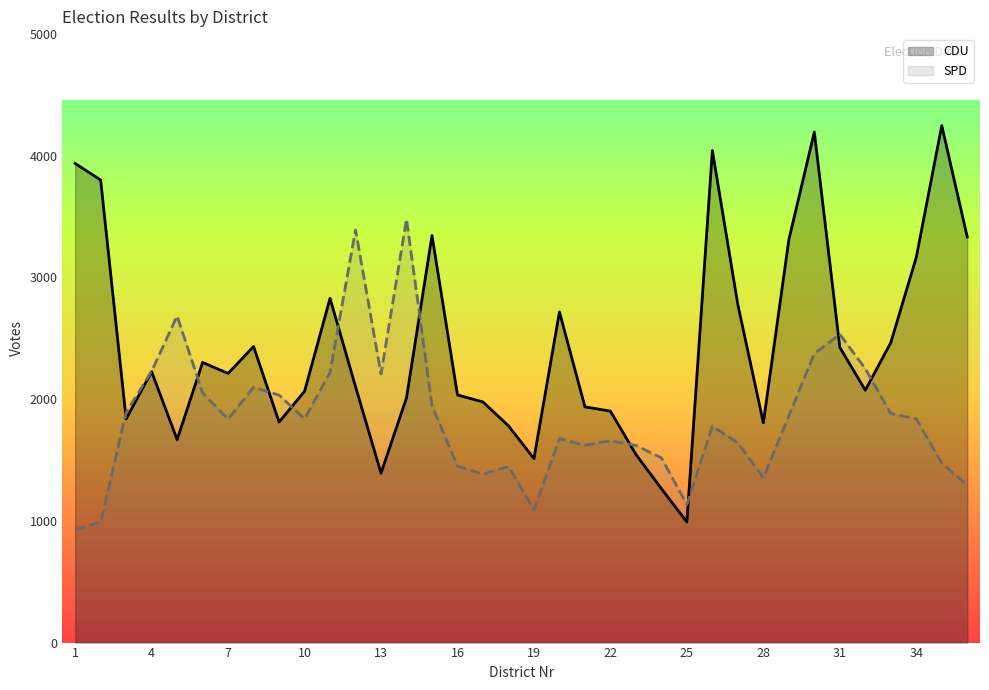

Which series has the widest spread of values?

CDU